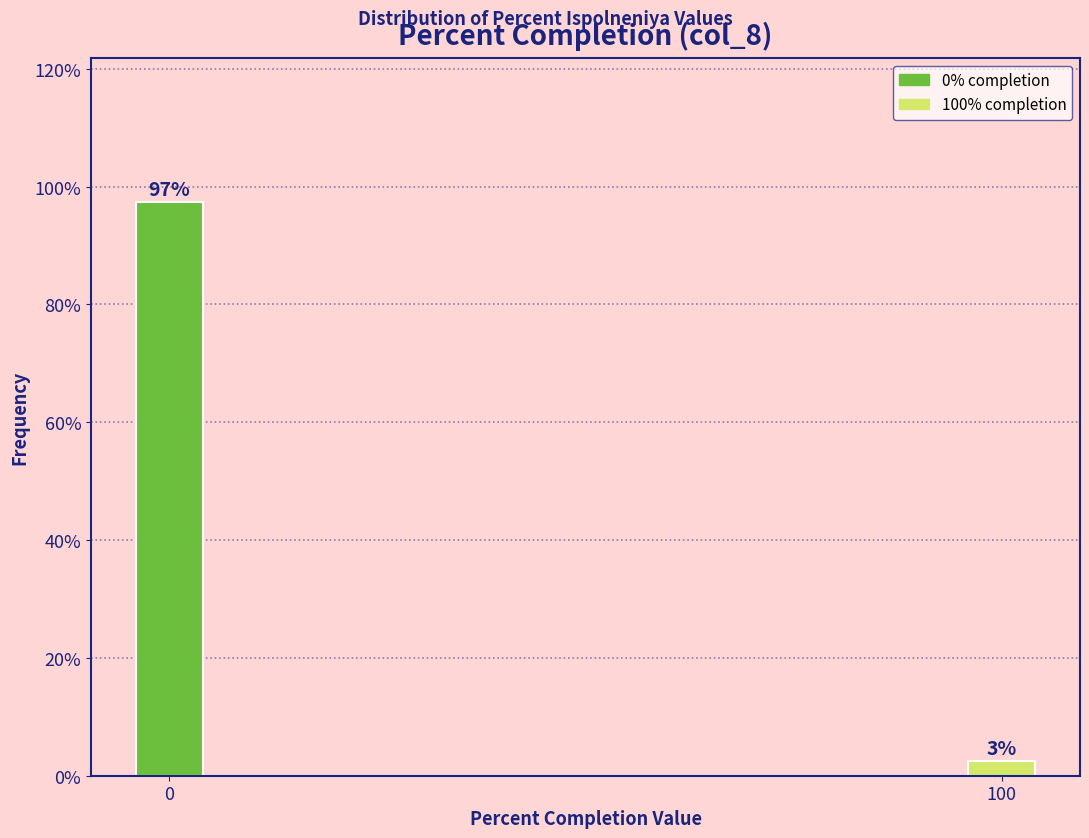

Rank the categories by value from highest to lowest.

0, 100